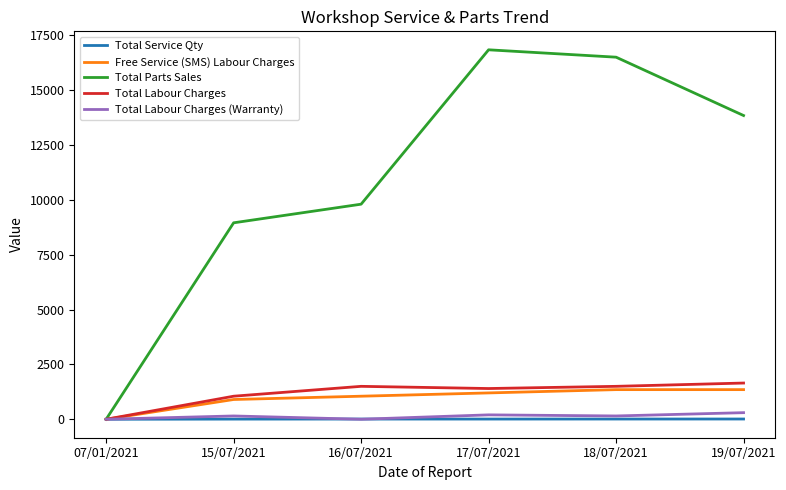

What is the maximum value shown in the chart?

16836